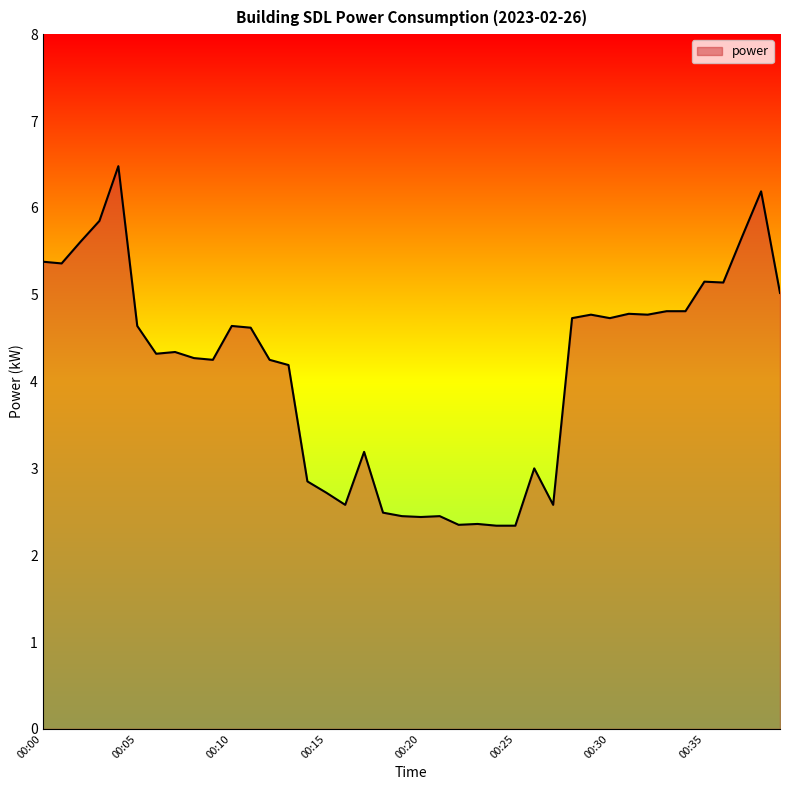

Does the chart display data point markers on the line(s)?

No